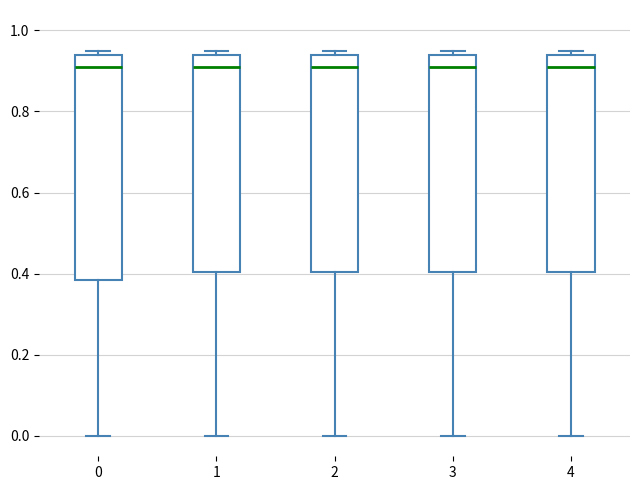

Where is the lower edge of the box at x = 1 on the y-axis? The values are not printed on the chart, so give them approximately, as read against the axis.

0.40